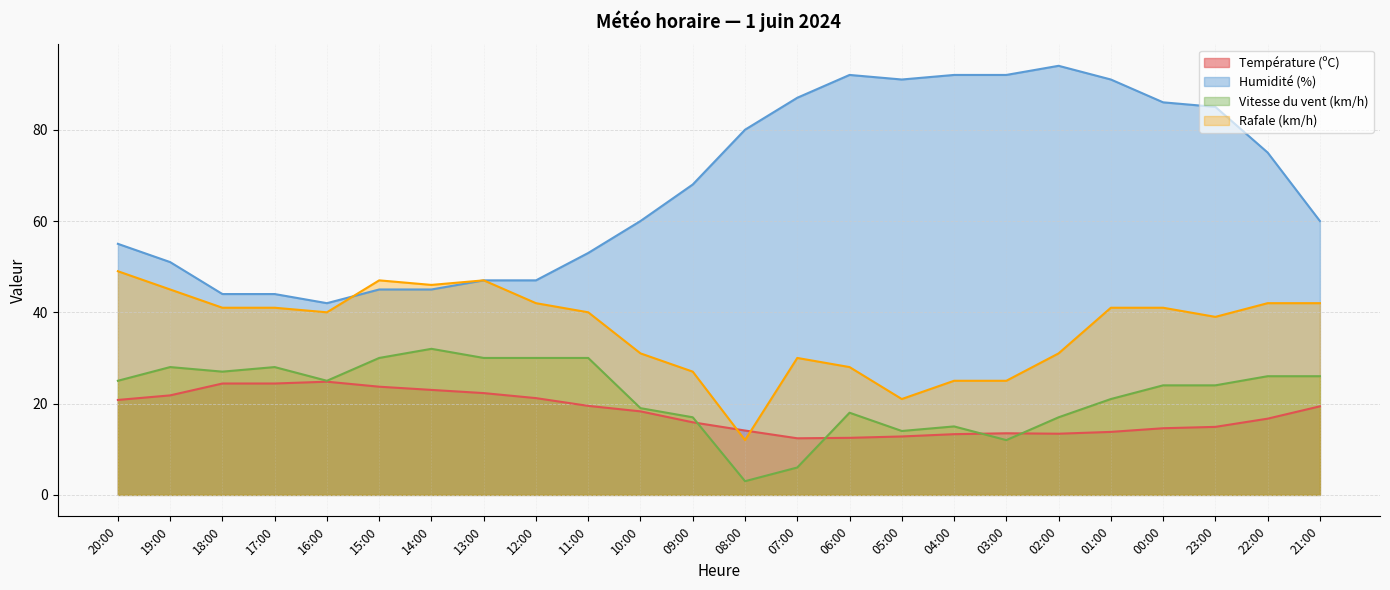

List the series in order of their peak value, lowest first.

Température (ºC), Vitesse du vent (km/h), Rafale (km/h), Humidité (%)